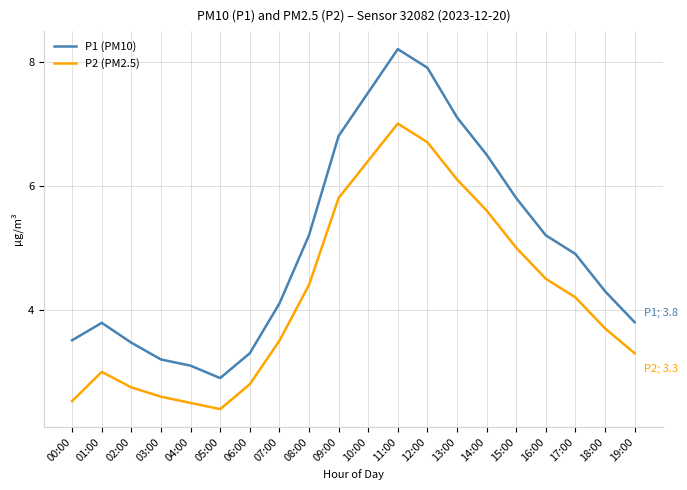

True or false: P1 (PM10) and P2 (PM2.5) cross at least once.

False